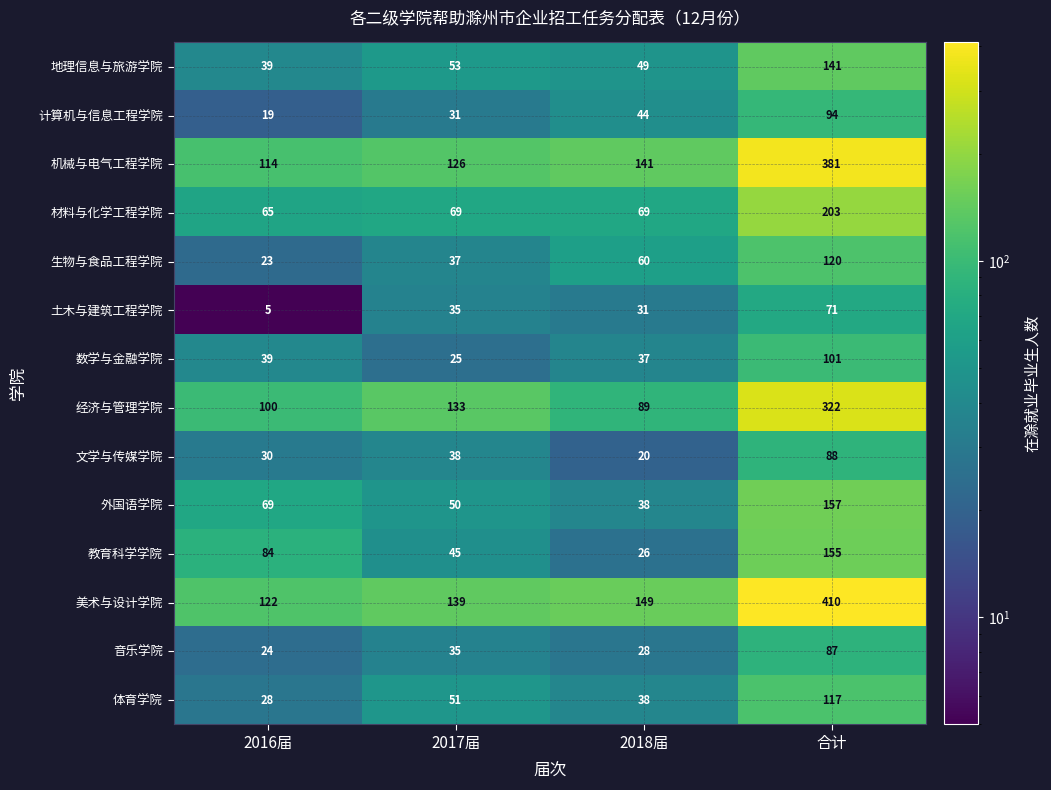

Which label corresponds to the smallest value in the chart?

2016届